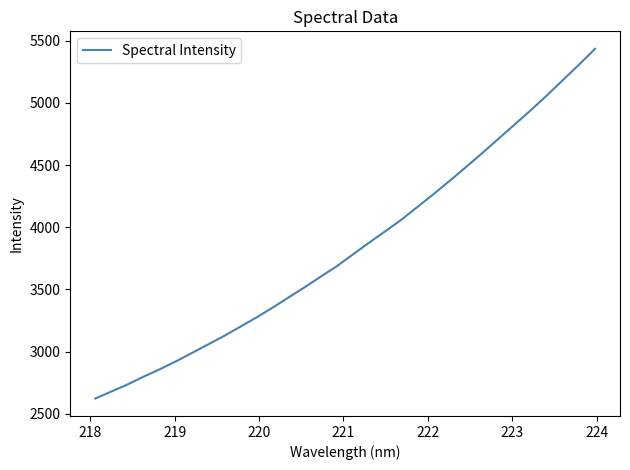

What is the smallest value displayed?

2622.8